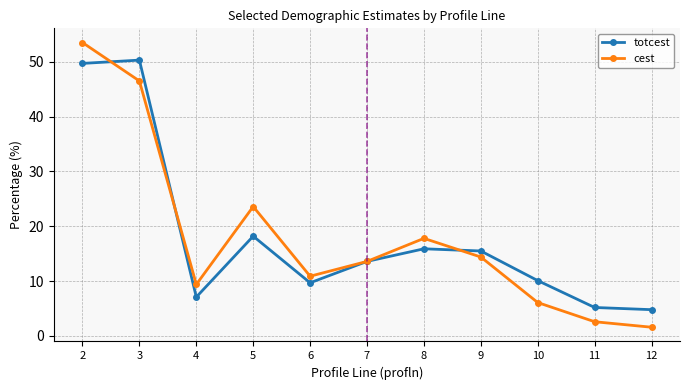

What is the value of the totcest point at the 3rd from the left?

7.1